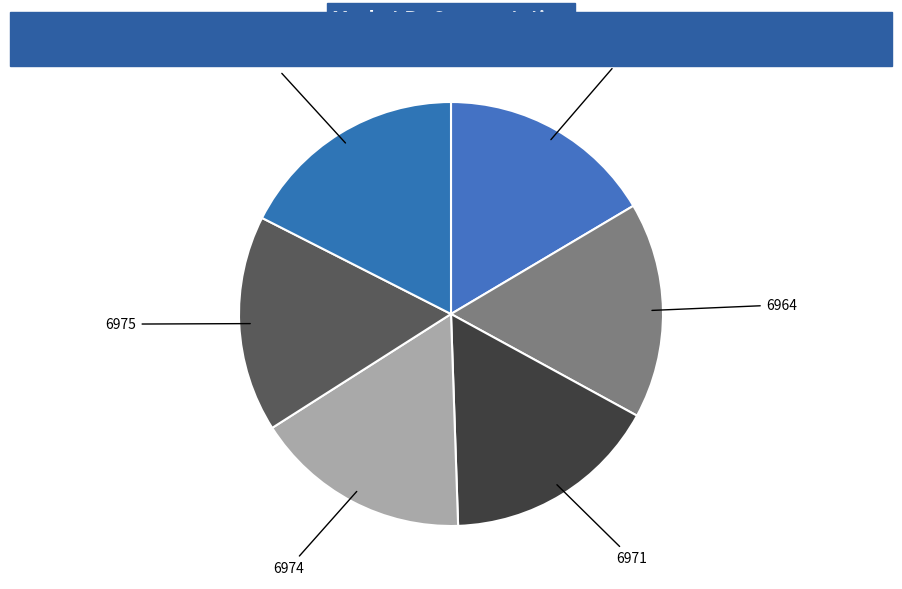

Which category has the biggest portion of the pie?

7399